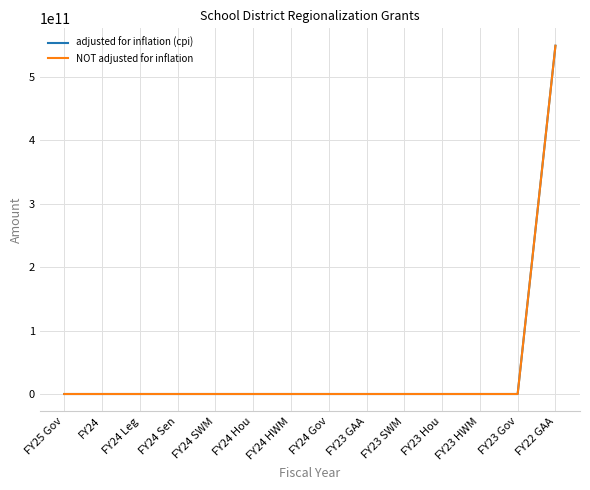

Does the chart display data point markers on the line(s)?

No